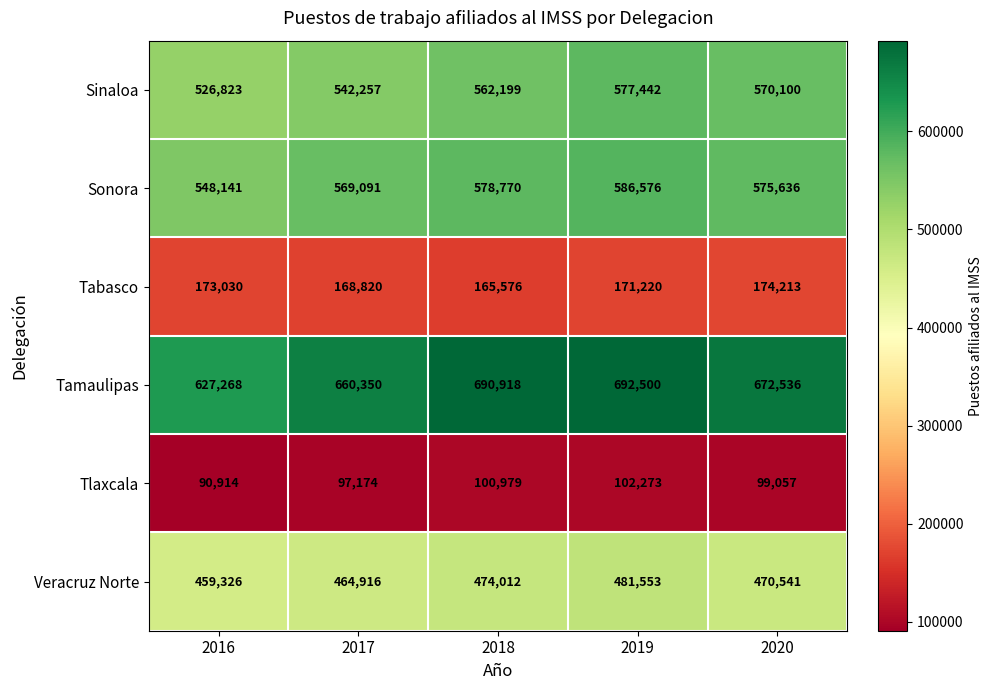

Reading left to right, extract all data points from this chart.

Sinaloa: 2016=526823	2017=542257	2018=562199	2019=577442	2020=570100
Sonora: 2016=548141	2017=569091	2018=578770	2019=586576	2020=575636
Tabasco: 2016=173030	2017=168820	2018=165576	2019=171220	2020=174213
Tamaulipas: 2016=627268	2017=660350	2018=690918	2019=692500	2020=672536
Tlaxcala: 2016=90914	2017=97174	2018=100979	2019=102273	2020=99057
Veracruz Norte: 2016=459326	2017=464916	2018=474012	2019=481553	2020=470541